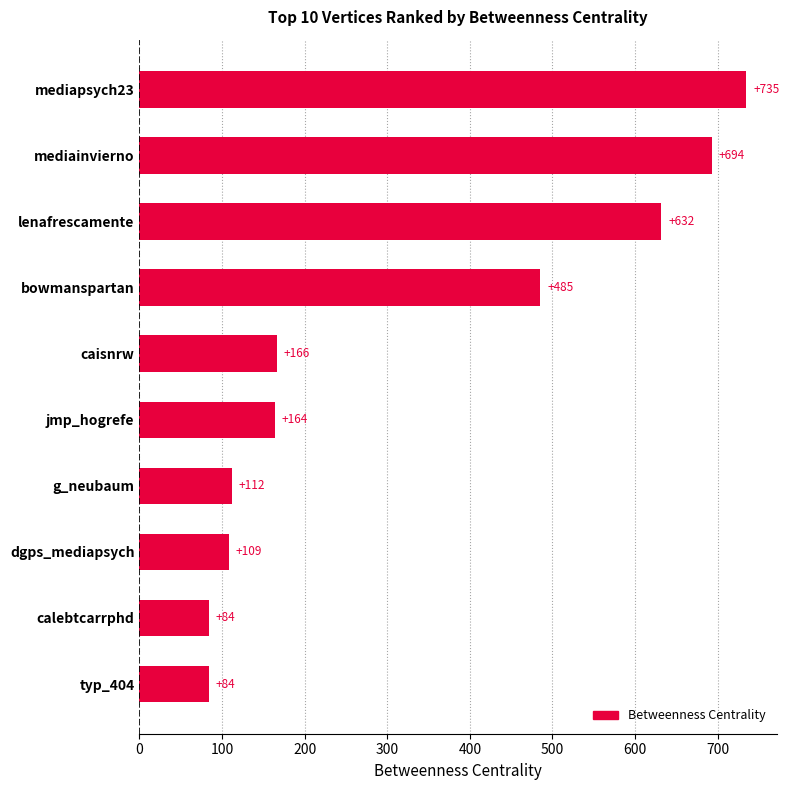

Where is the data nearest to the value 409?

bowmanspartan